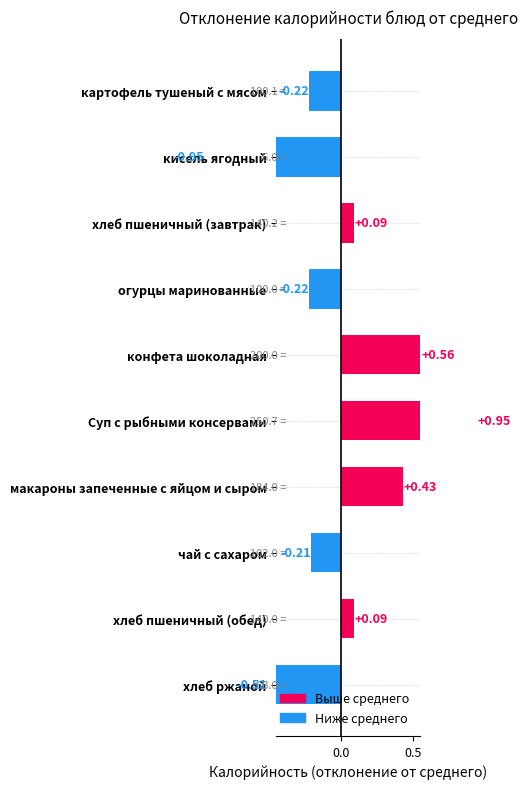

What is the greatest value displayed?

0.9